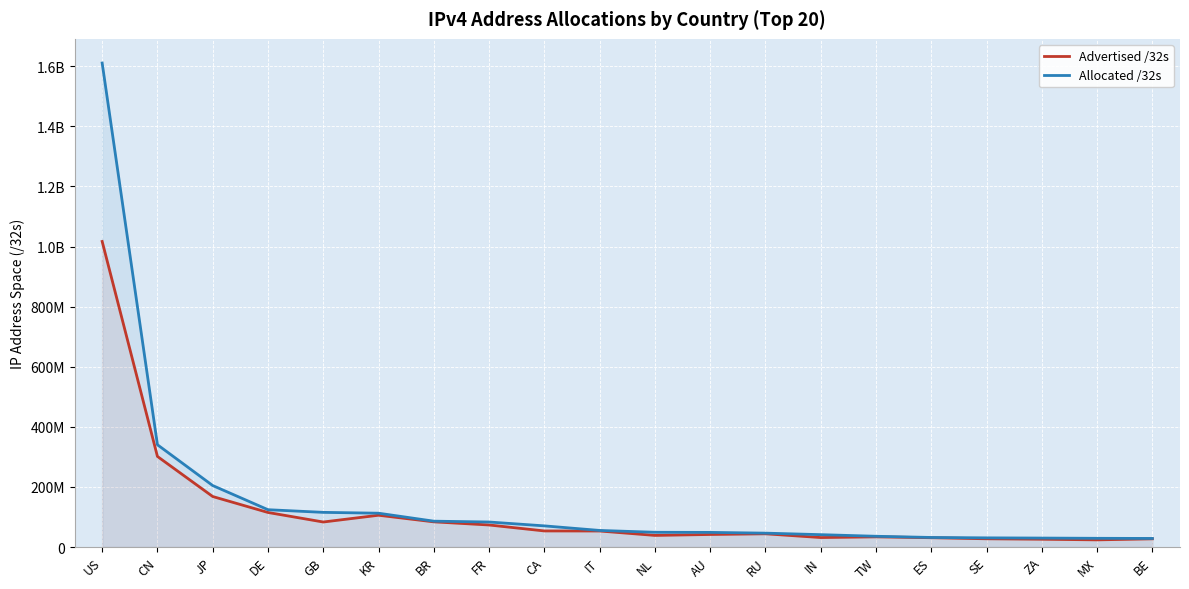

How many values in the Allocated /32s series are below 55120960?

10